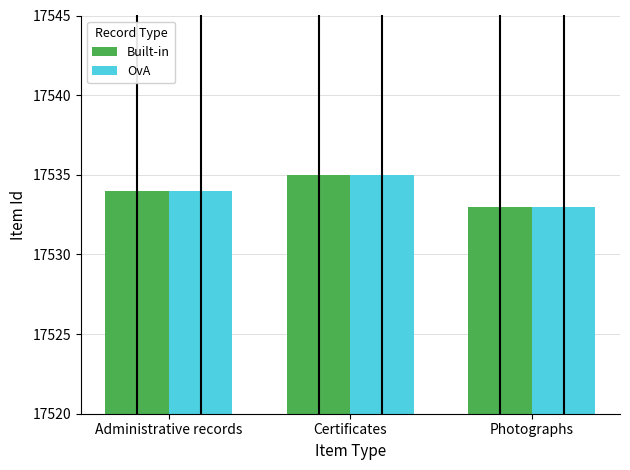

What is the lowest value of the OvA series?

17533